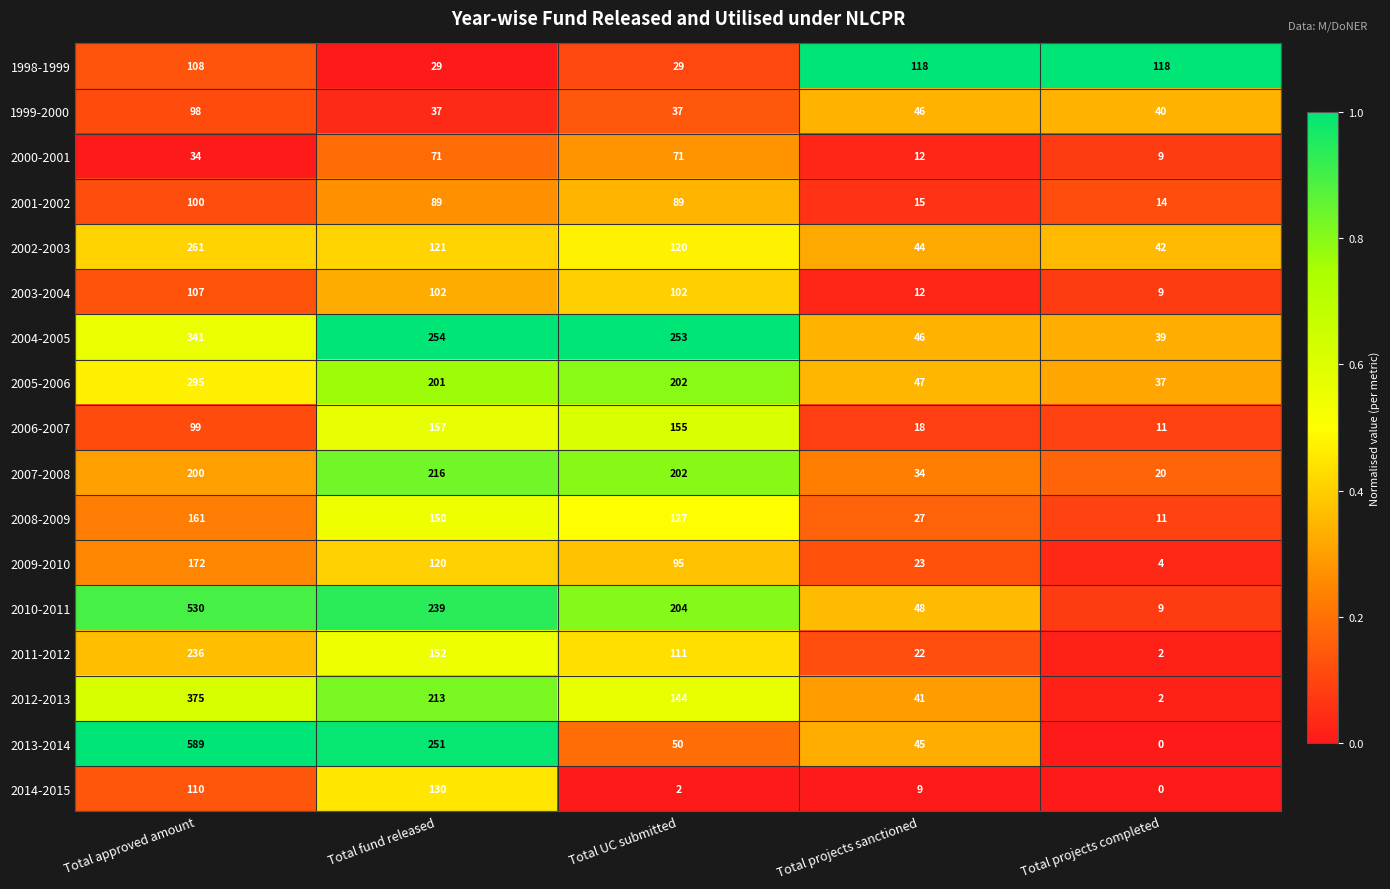

Which series has the widest spread of values?

2013-2014